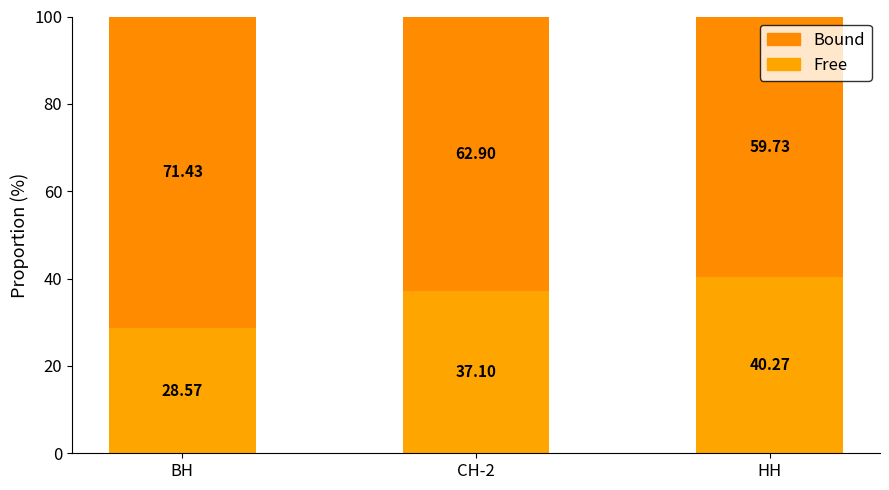

True or false: Bound has a value of 24.0 at НН.

False